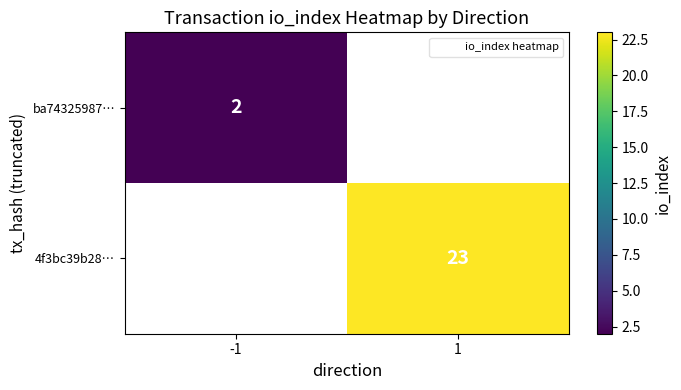

Between -1 and 1, which is larger?

1